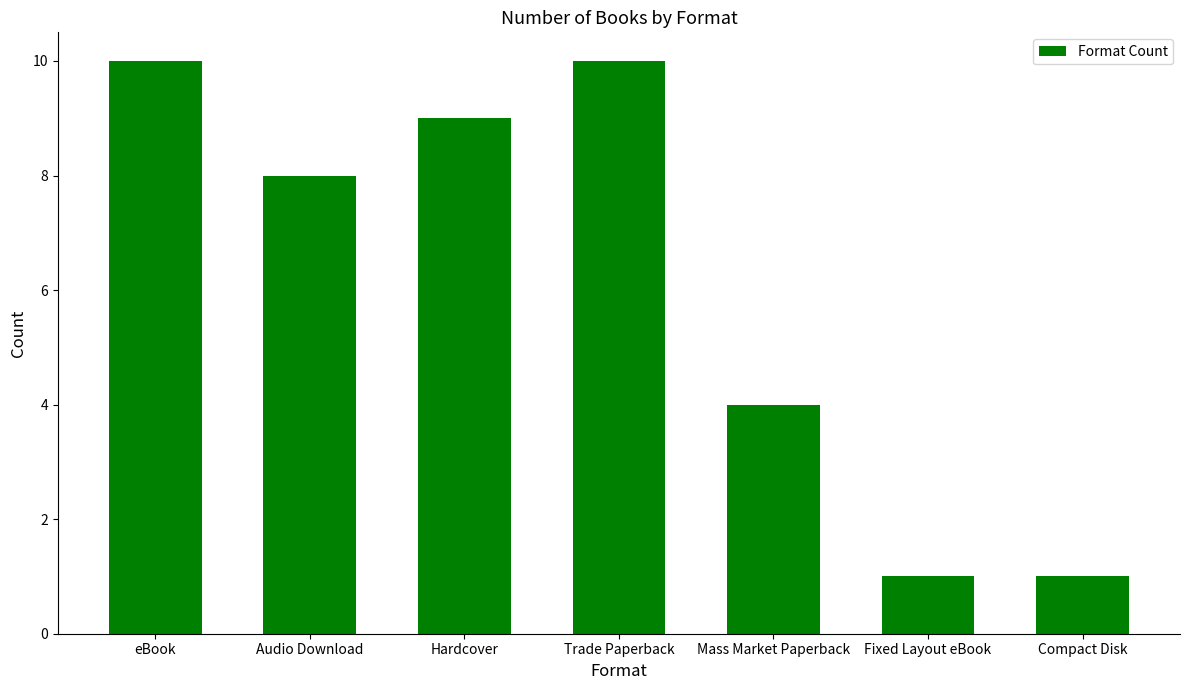

Reading right to left, list all the values displayed in this chart.

Compact Disk=1	Fixed Layout eBook=1	Mass Market Paperback=4	Trade Paperback=10	Hardcover=9	Audio Download=8	eBook=10